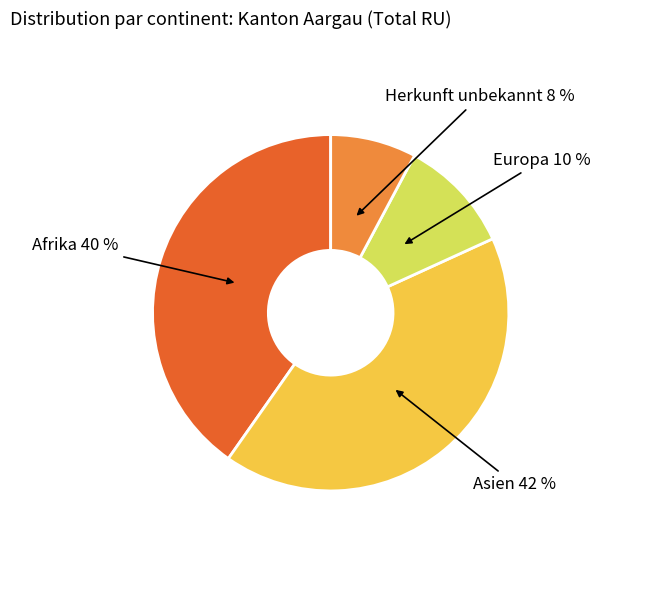

Rank the categories by value from highest to lowest.

Asien, Afrika, Europa, Herkunft unbekannt